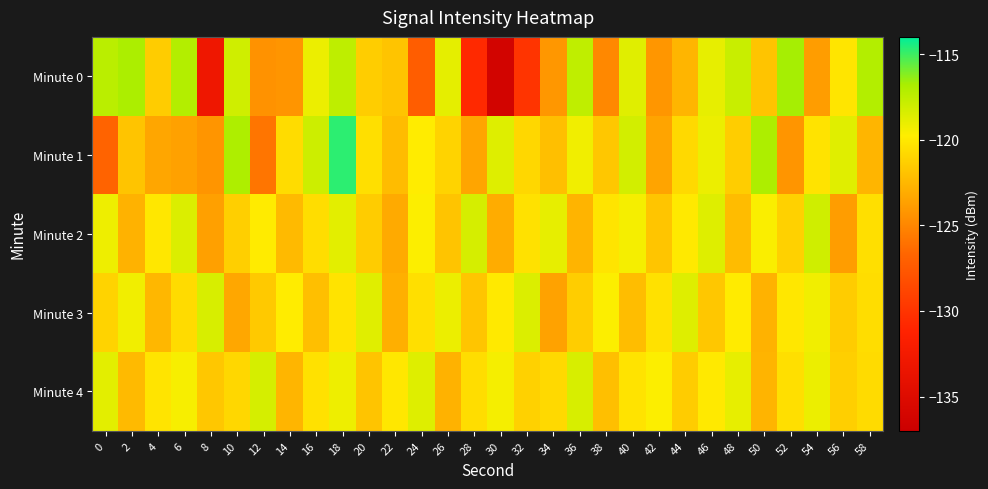

Which series has the largest range (max minus min)?

Minute 0